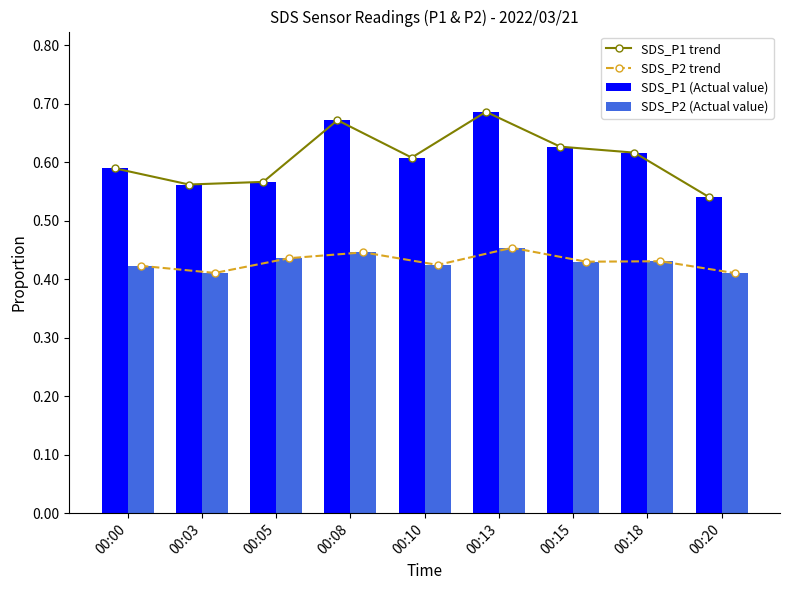

Rank the series by their maximum value, from lowest to highest.

SDS_P2 trend, SDS_P2 (Actual value), SDS_P1 trend, SDS_P1 (Actual value)